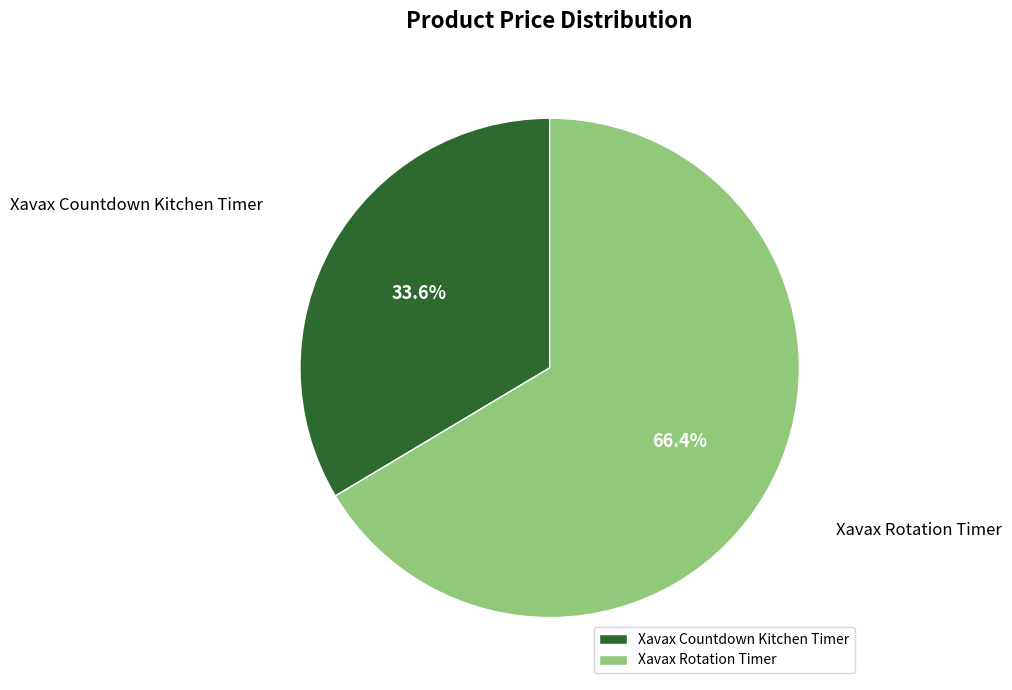

Count the number of slices in the pie.

2